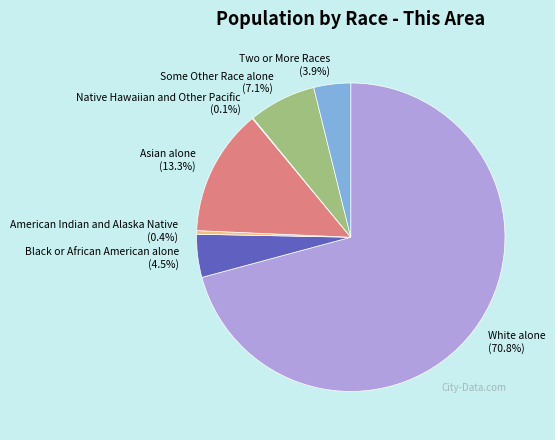

The Some Other Race alone slice represents 7% of the pie. True or false?

True